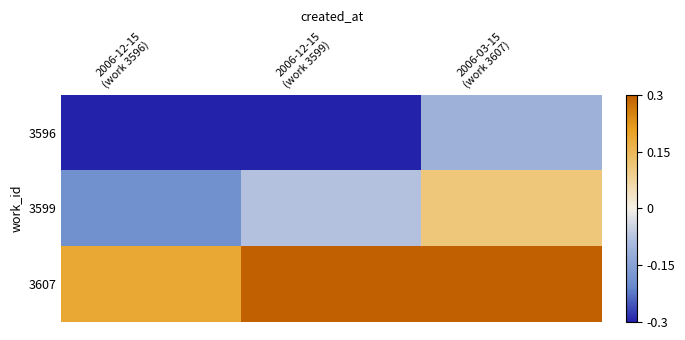

Count the number of data series in this chart.

3